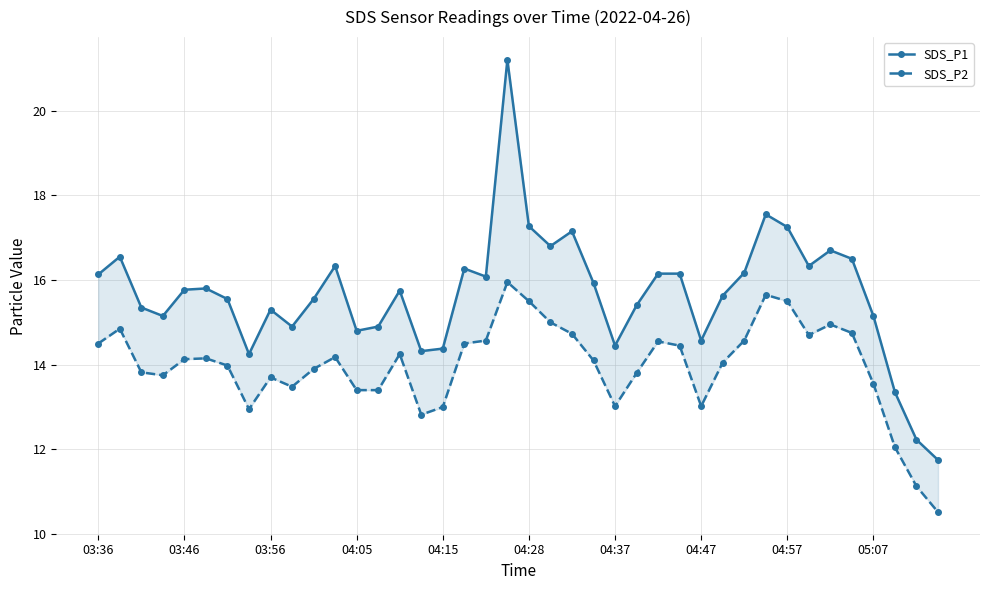

List the labels in order of SDS_P1 value, largest first.

19, 31, 20, 32, 22, 21, 34, 03:46, 35, 11, 33, 17, 30, 26, 27, 03:36, 18, 23, 04:28, 04:15, 14, 29, 04:37, 10, 25, 03:56, 04:57, 04:05, 36, 05:07, 13, 12, 28, 24, 16, 15, 04:47, 37, 38, 39